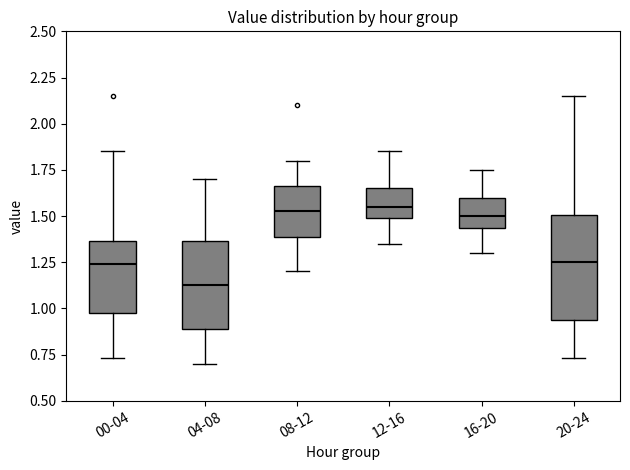

Which box has the lowest median line?

04-08